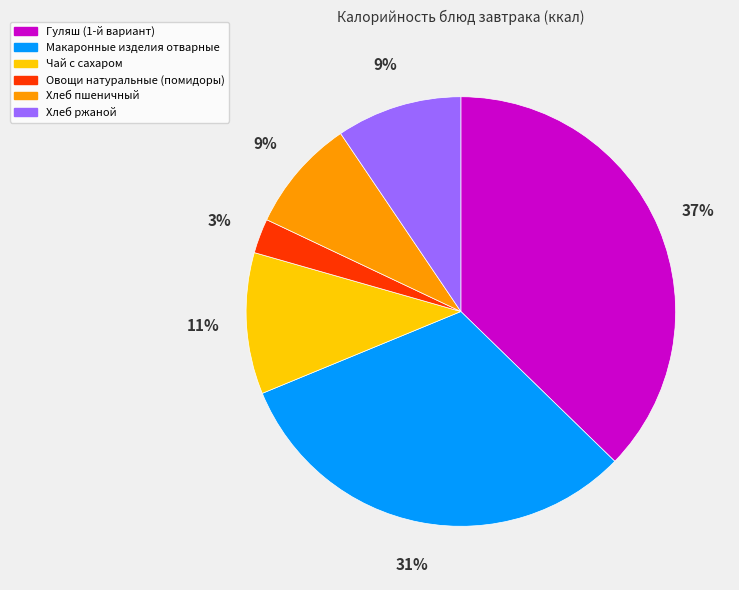

What is the smallest slice in the pie chart?

Овощи натуральные (помидоры)